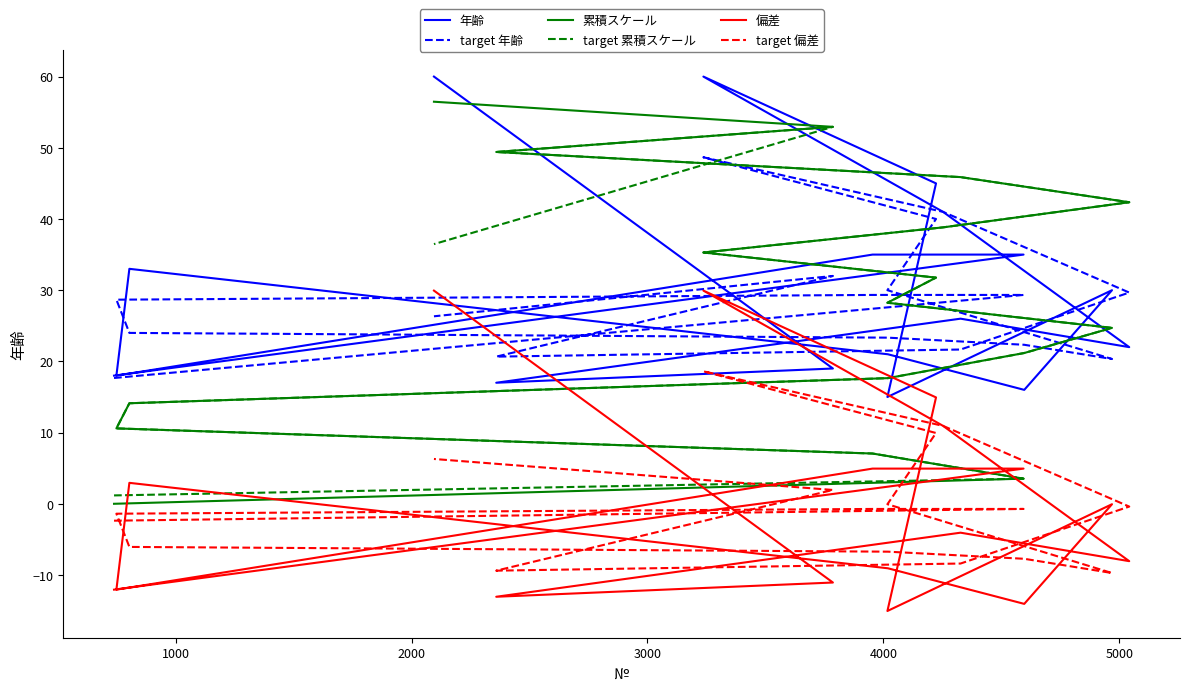

Rank the series by their maximum value, from highest to lowest.

年齢, 累積スケール, target 累積スケール, target 年齢, 偏差, target 偏差